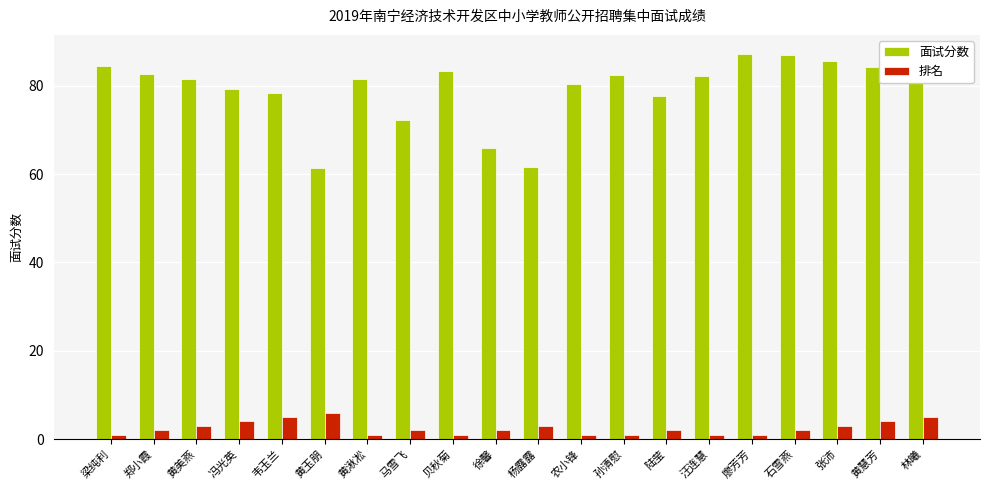

The value of 面试分数 at 林曦 is 82.4. True or false?

True